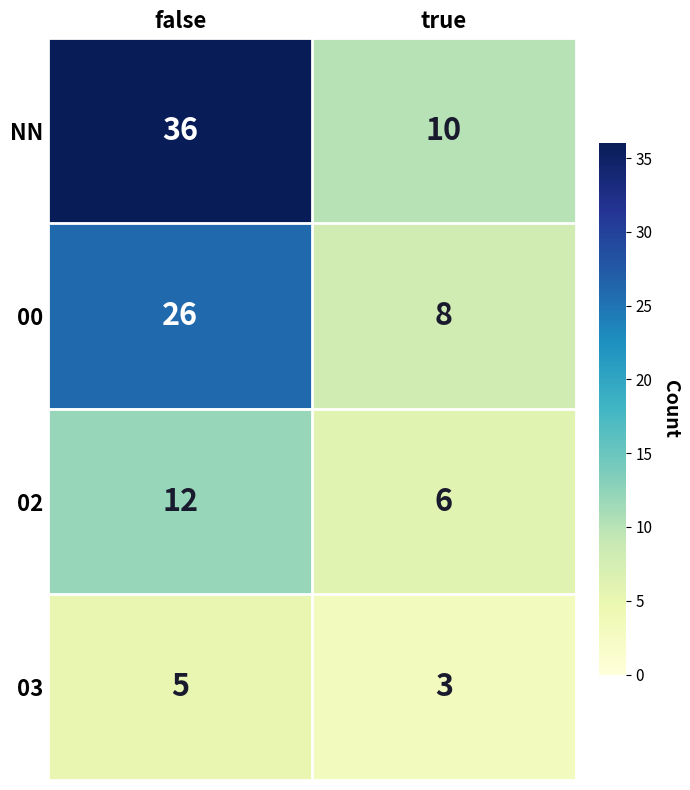

What is the average value of the 02 series?

9